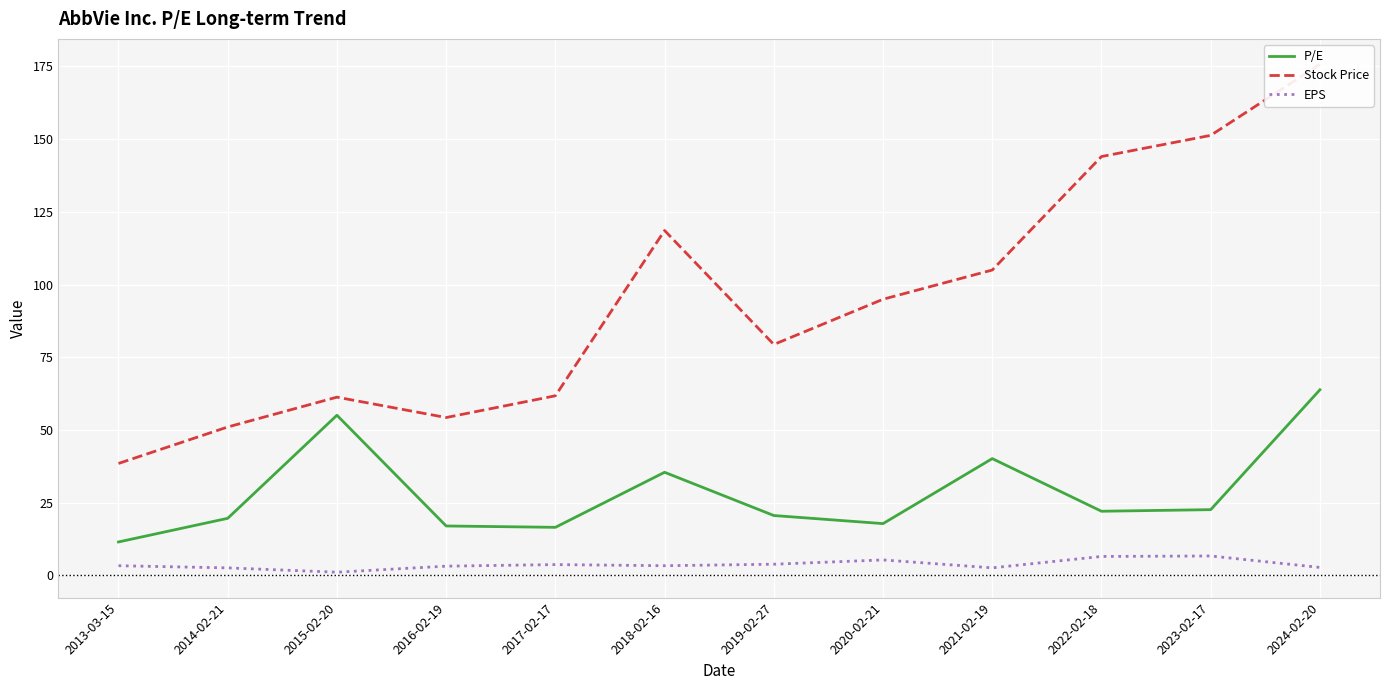

At which label does Stock Price first exceed 94?

2018-02-16